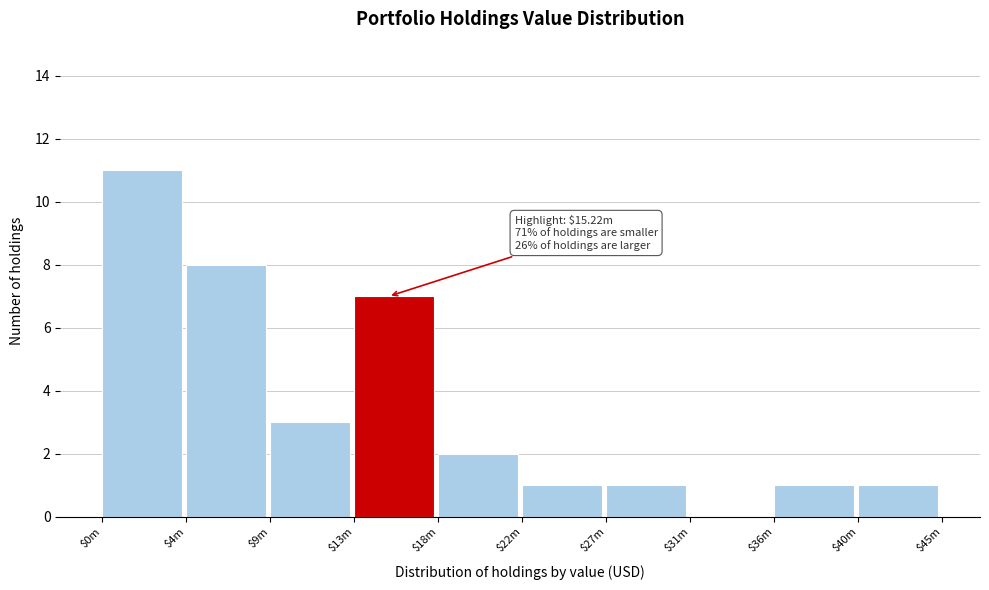

The chart shows a value of 1 at $27m. True or false?

True